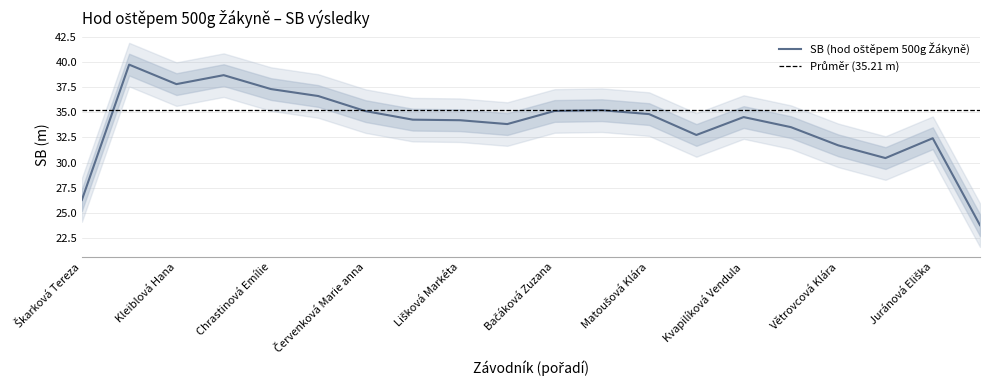

Does the chart have visible grid lines?

Yes